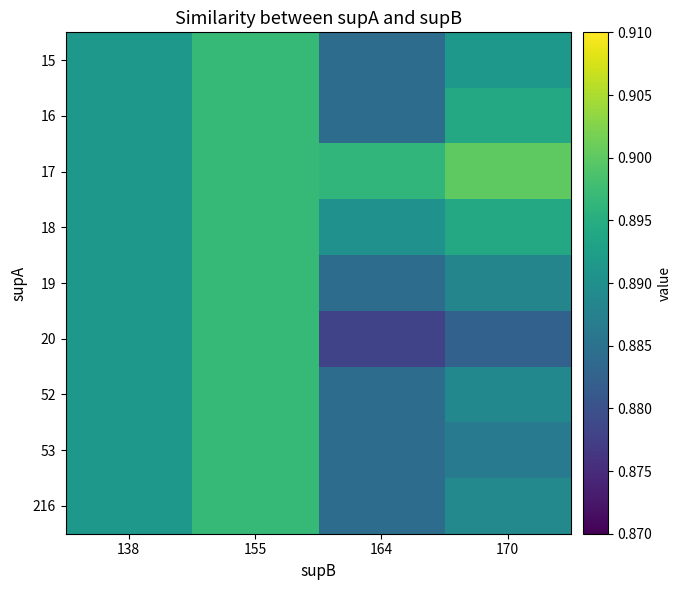

What is the minimum value shown in the chart?

0.9